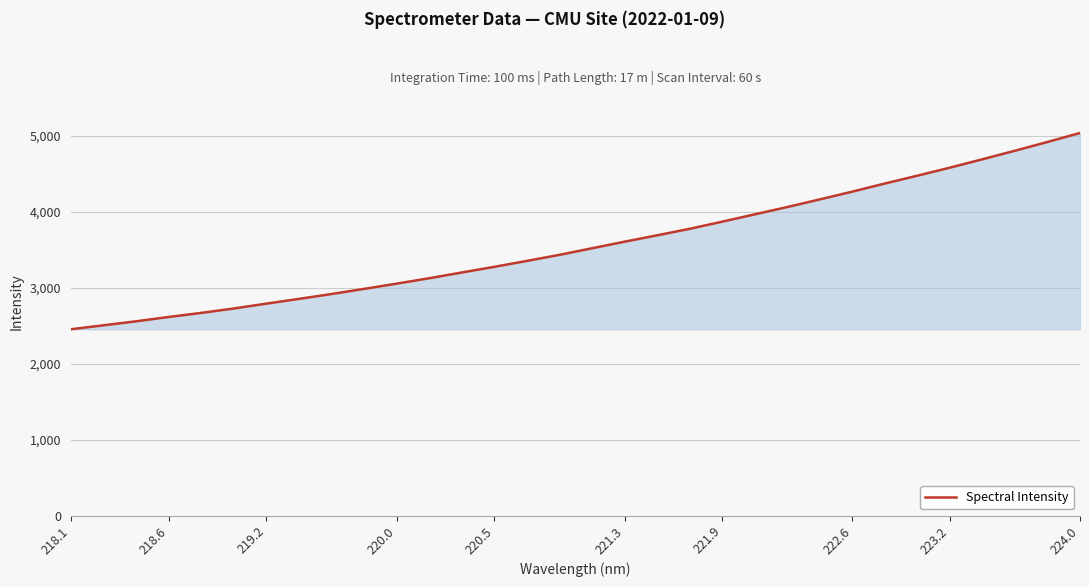

What is the smallest value displayed?

2451.8